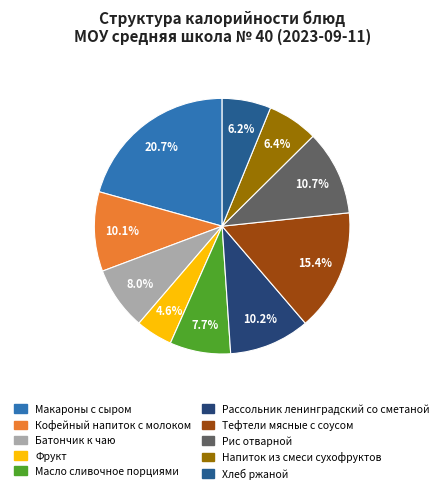

To the nearest percent, what is the combined percentage of Кофейный напиток с молоком and Тефтели мясные с соусом?

25%